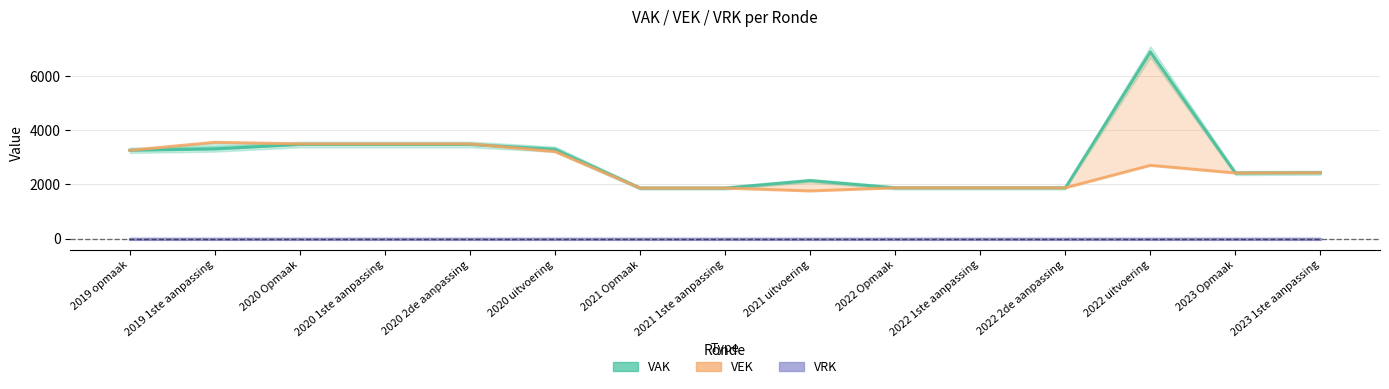

True or false: VRK has more than 2 points higher than both neighbors.

False